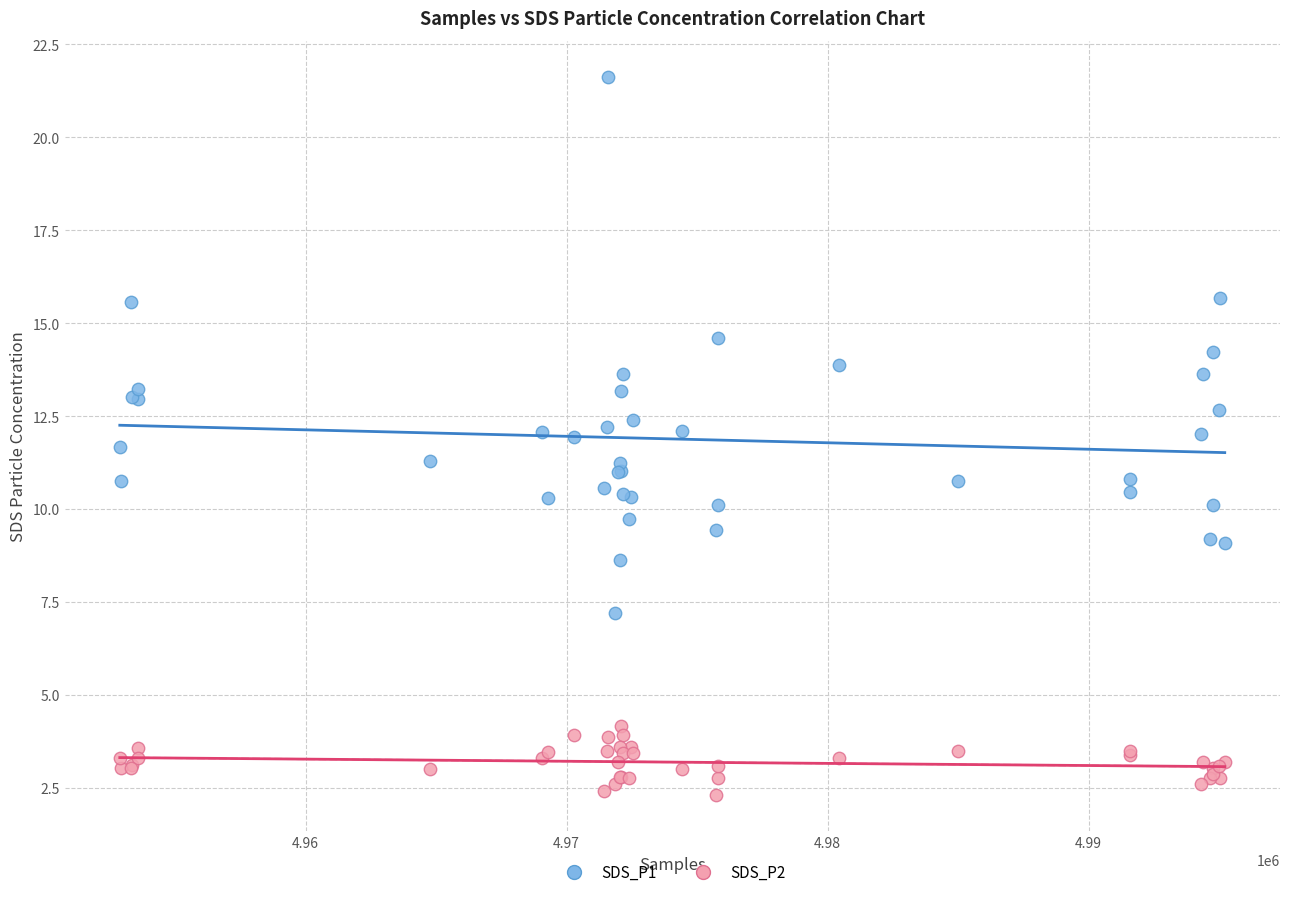

What is the X range (max minus min) for the scatter plot?

42338.0